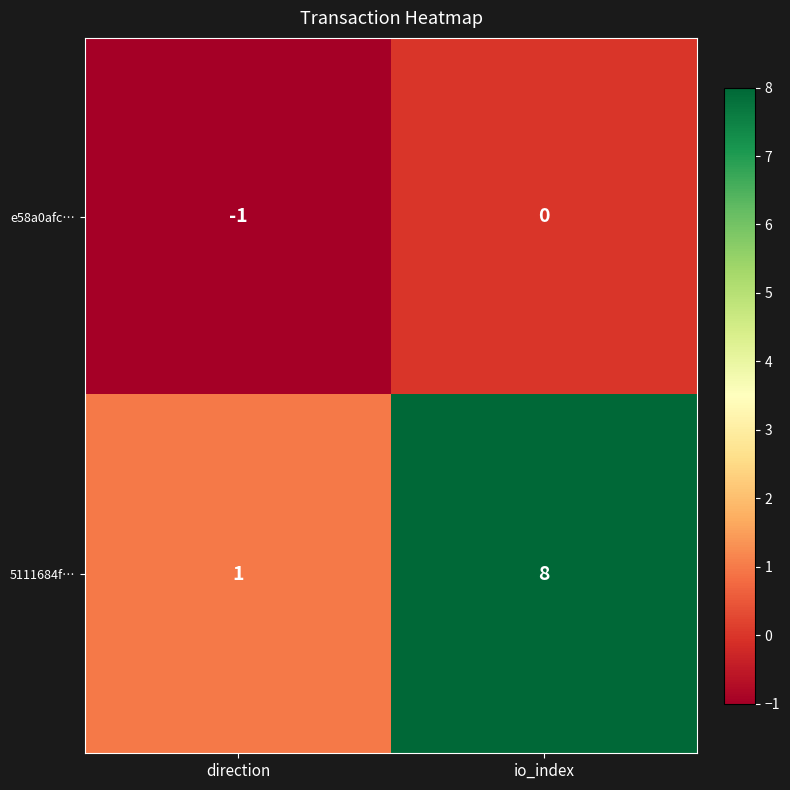

At which label is 5111684f… closest to 4?

direction